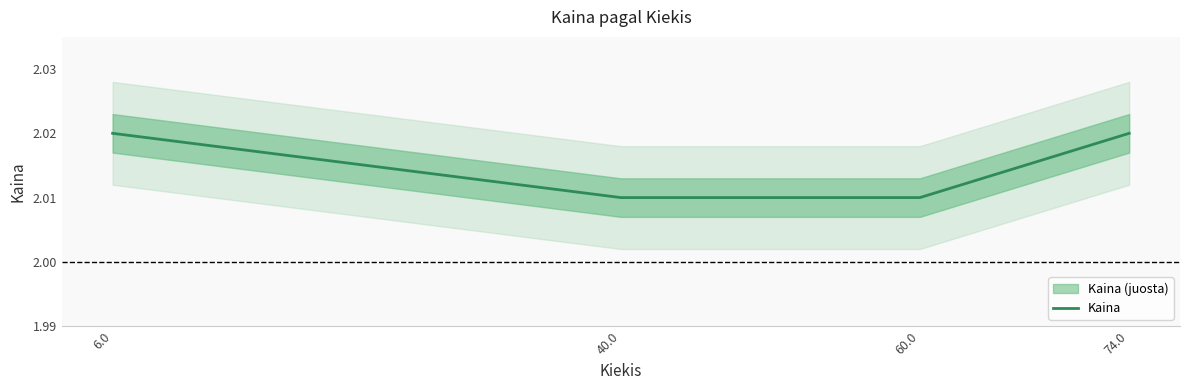

Rank the categories by value from highest to lowest.

6.0, 74.0, 40.0, 60.0